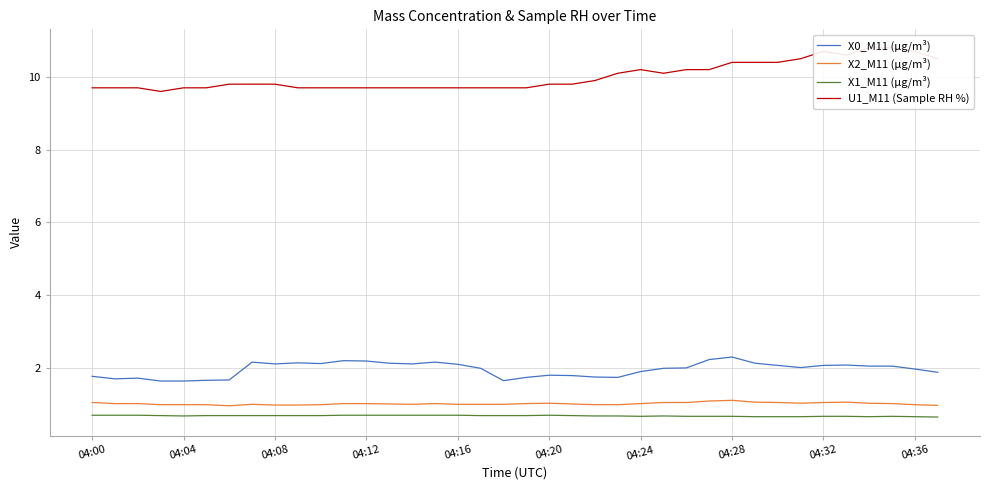

Read the X2_M11 (μg/m³) value at 11.

1.0